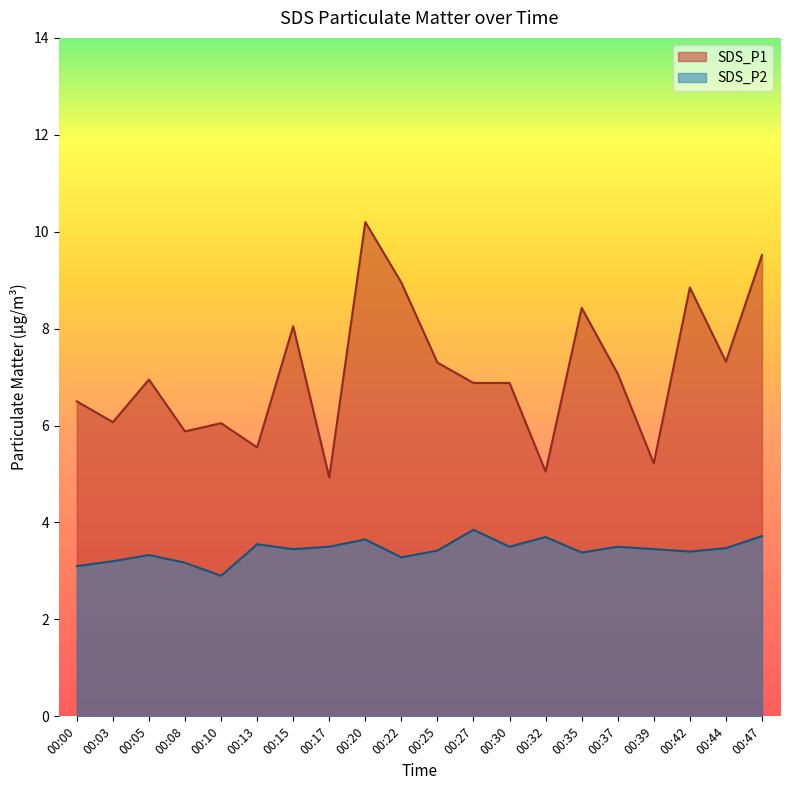

Reading left to right, what are all the values shown in this chart?

SDS_P1: 6.5	6.1	7.0	5.9	6.0	5.5	8.1	4.9	10.2	8.9	7.3	6.9	6.9	5.0	8.4	7.1	5.2	8.8	7.3	9.5
SDS_P2: 3.1	3.2	3.3	3.2	2.9	3.5	3.5	3.5	3.6	3.3	3.4	3.9	3.5	3.7	3.4	3.5	3.5	3.4	3.5	3.7